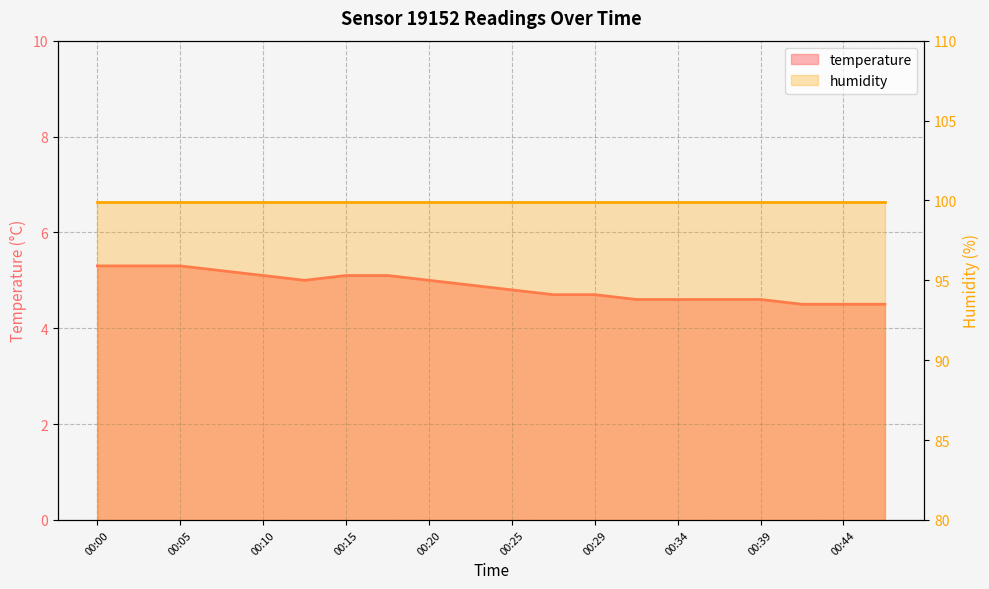

Approximately how many times larger is the value at 00:27 compared to 00:32?

1.0